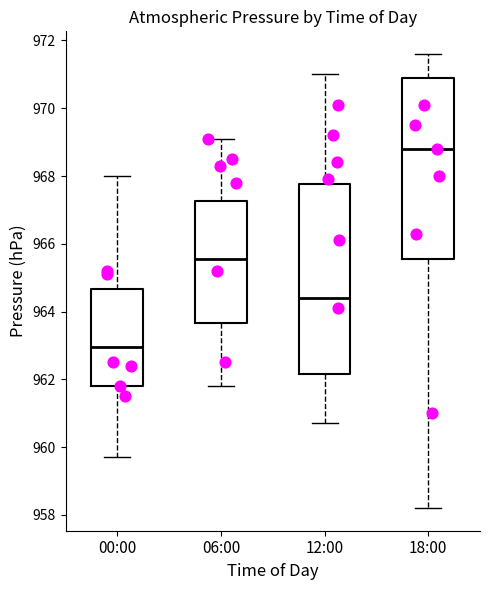

Comparing the boxes themselves (not the whiskers), which one is the tallest?

12:00